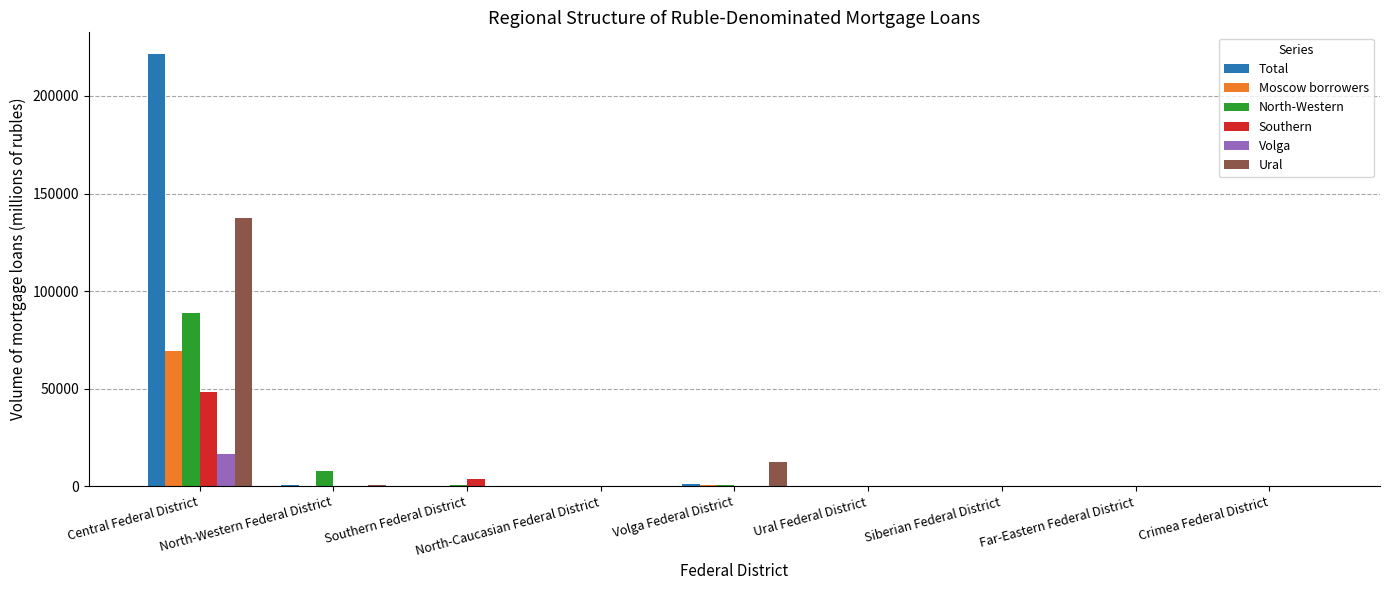

What is the sum of all Volga values?

16744